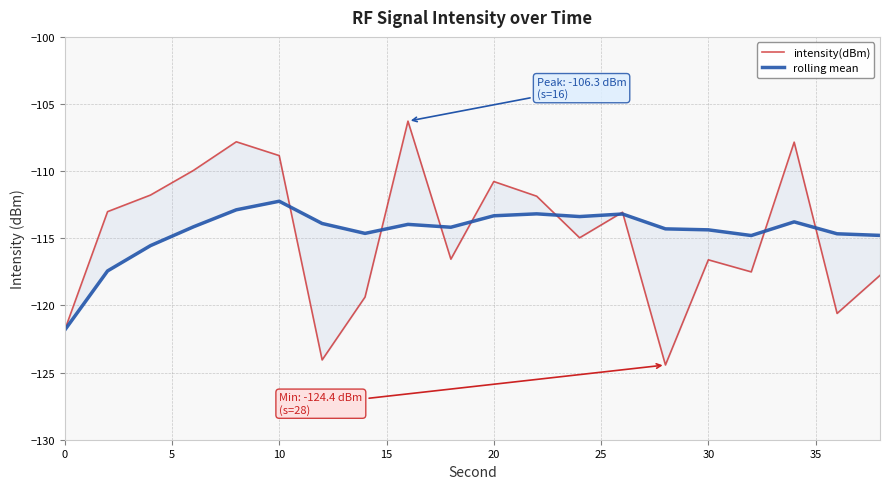

Which has a higher value, 0 or 15?

15